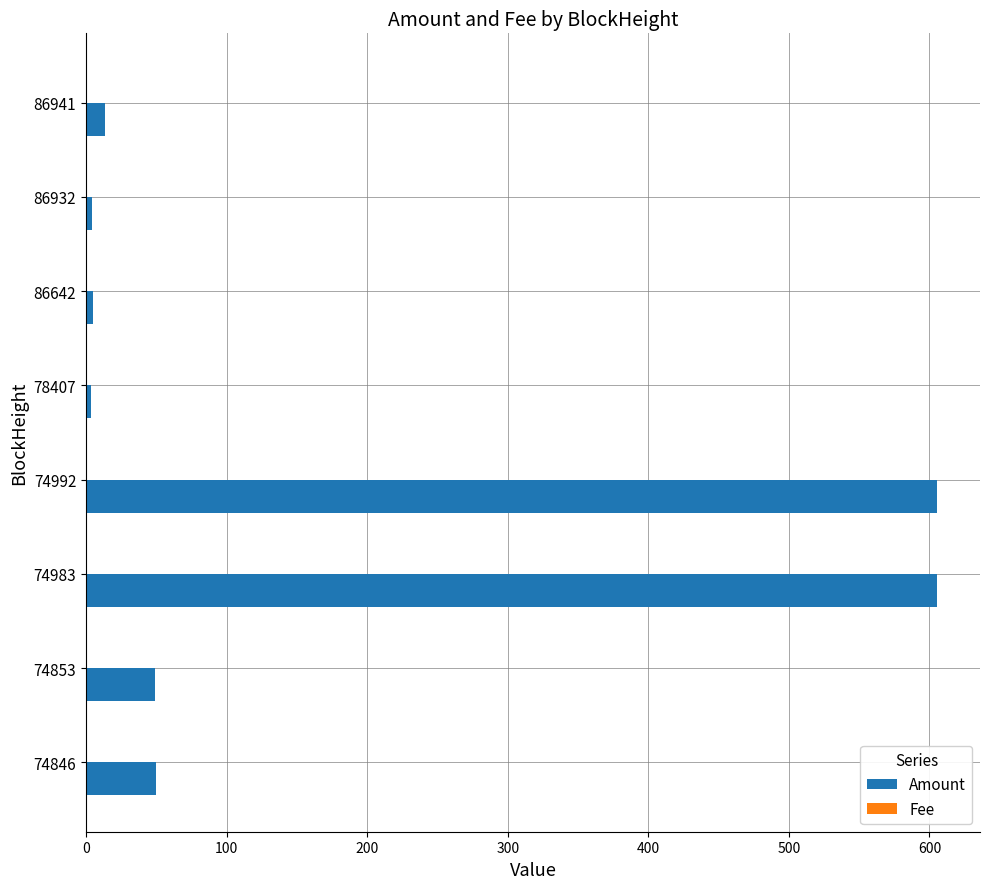

Which series has the largest total across all categories?

Amount